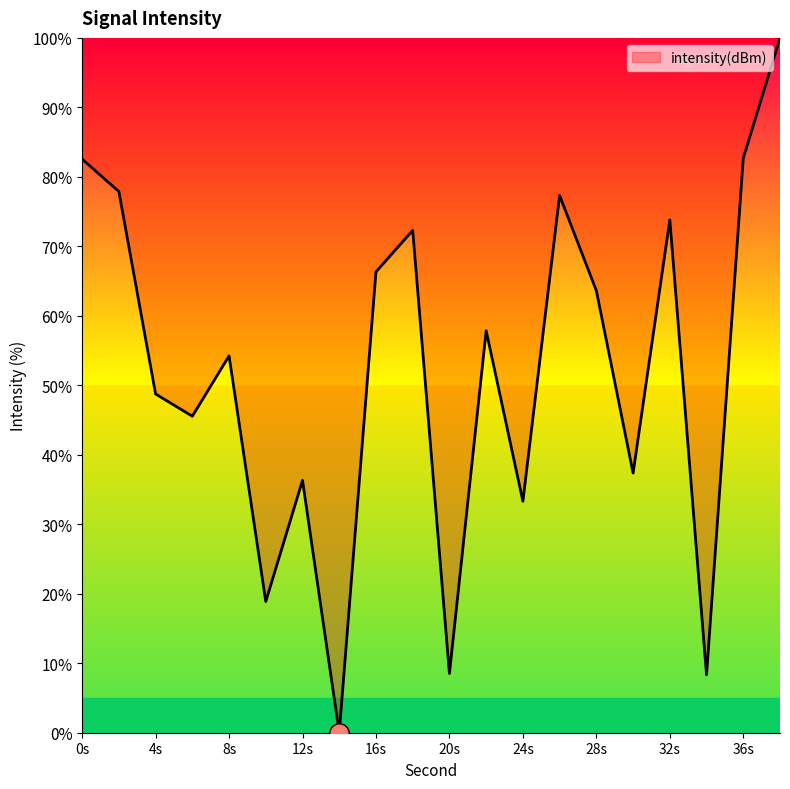

How many lines are shown in the chart?

1